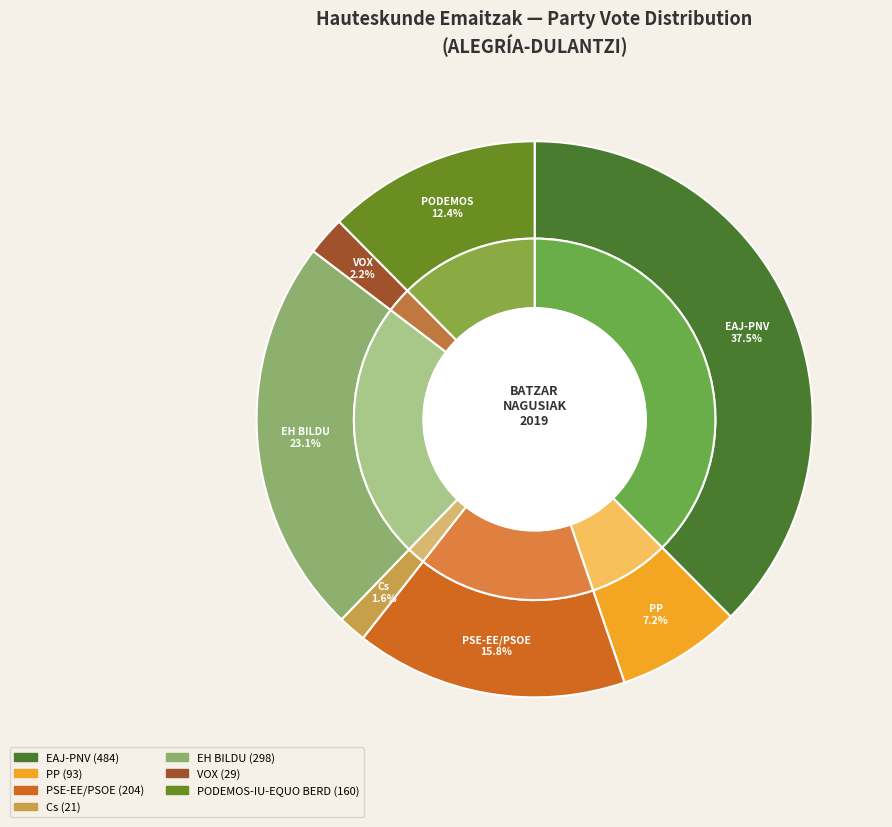

The EH BILDU slice represents 12% of the pie. True or false?

False